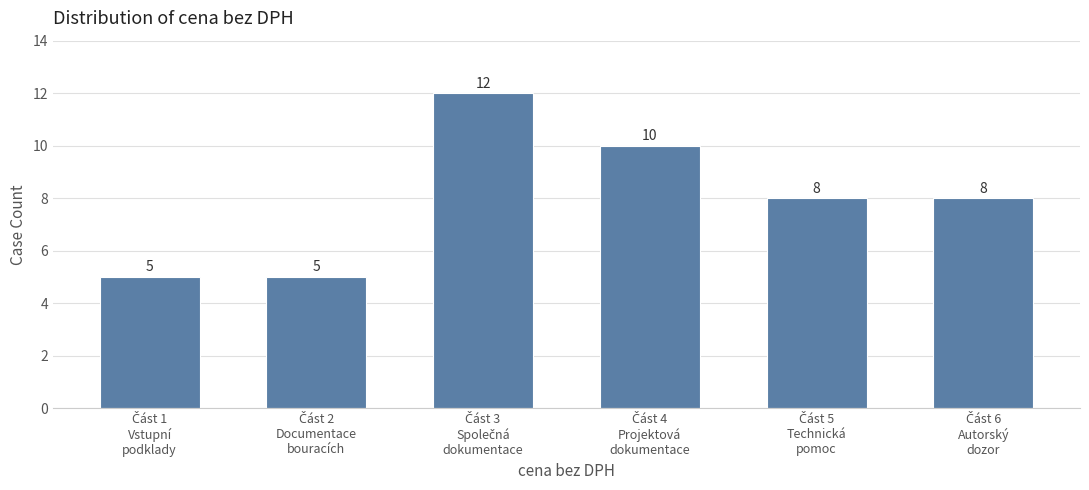

Reading left to right, list all the values displayed in this chart.

5	5	12	10	8	8